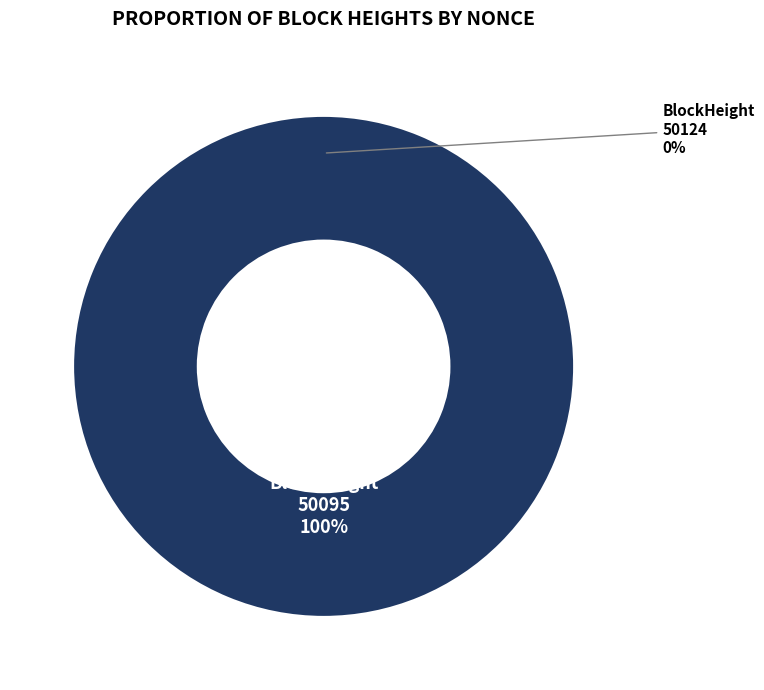

Which slice is the largest?

50095